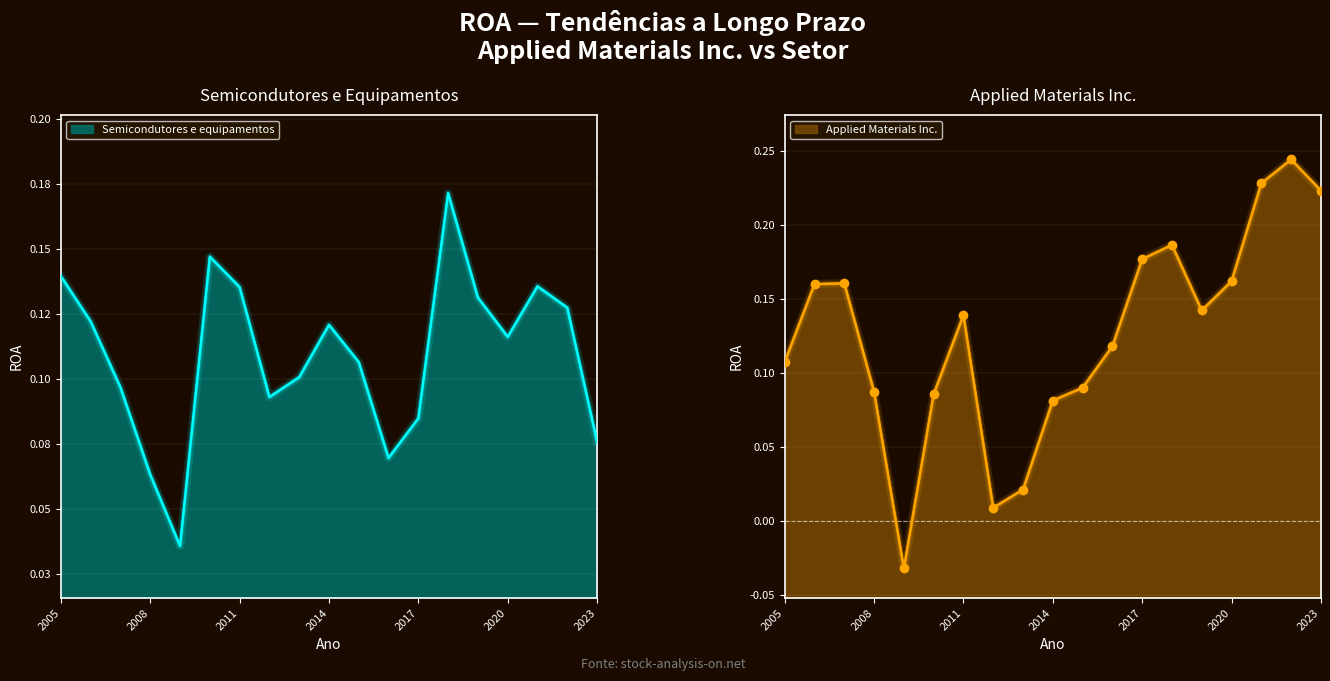

Rank the categories by Semicondutores e equipamentos value from highest to lowest.

2018, 2010, 2005, 2021, 2011, 2019, 2022, 2006, 2014, 2020, 2015, 2013, 2007, 2012, 2017, 2023, 2016, 2008, 2009